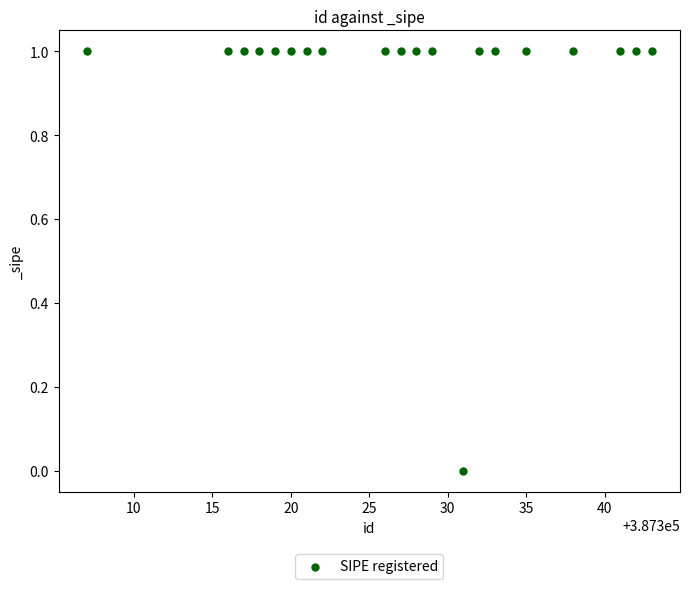

List the coordinates of all points as (Y, X) pairs, reading left to right.

(1, 387307)  (1, 387316)  (1, 387317)  (1, 387318)  (1, 387319)  (1, 387320)  (1, 387321)  (1, 387322)  (1, 387326)  (1, 387327)  (1, 387328)  (1, 387329)  (0, 387331)  (1, 387332)  (1, 387333)  (1, 387335)  (1, 387338)  (1, 387341)  (1, 387342)  (1, 387343)